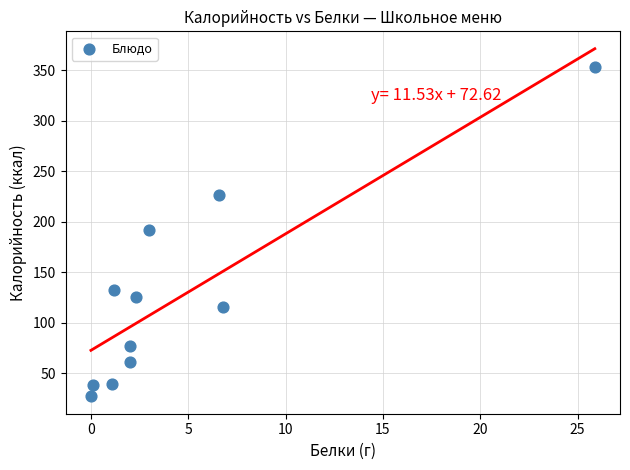

What is the range of Y values (max minus min)?

325.5